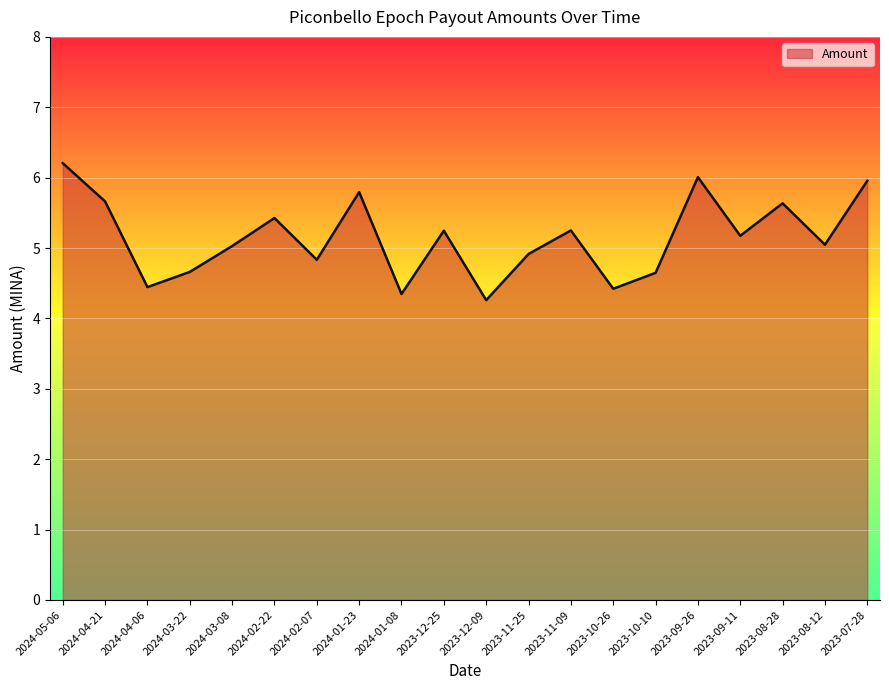

What is the sum of all values?

103.0